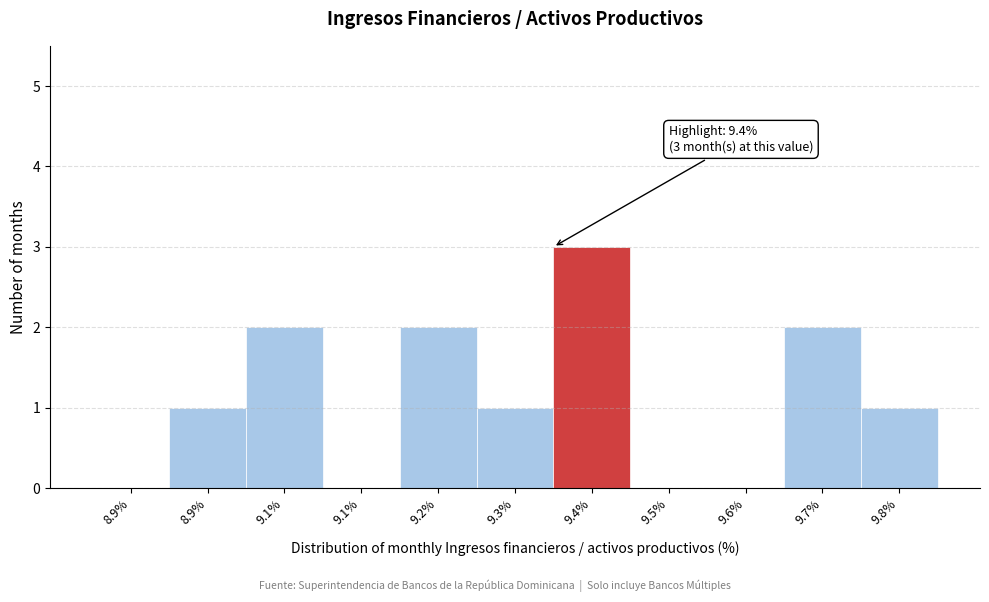

Are the bars horizontal?

No